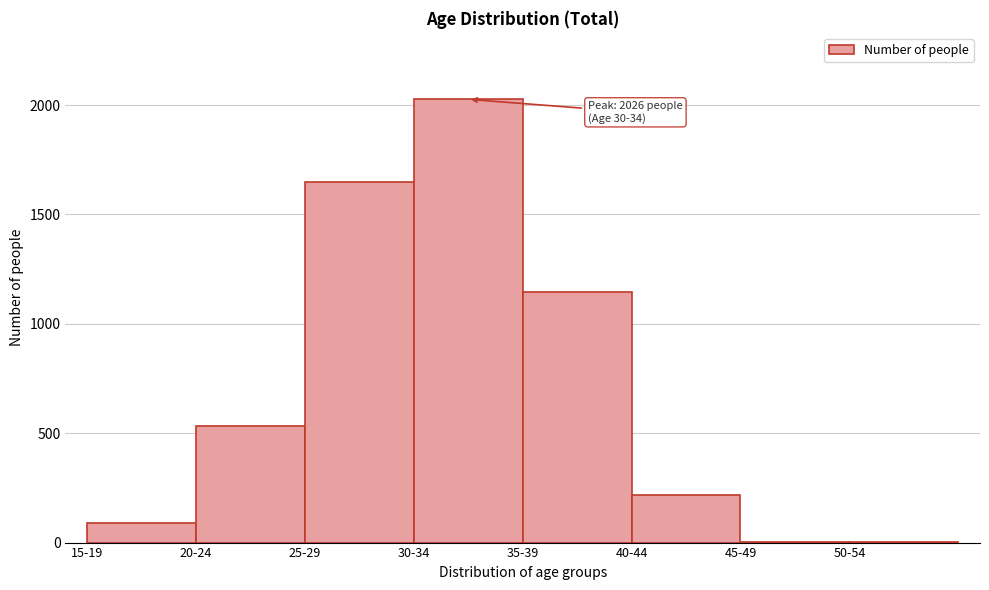

True or false: the data shows 3 at 45-49.

True